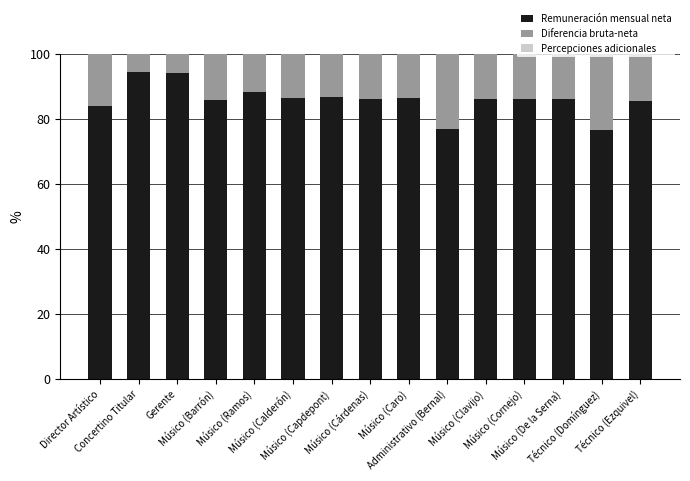

How many categories are shown in the chart?

15